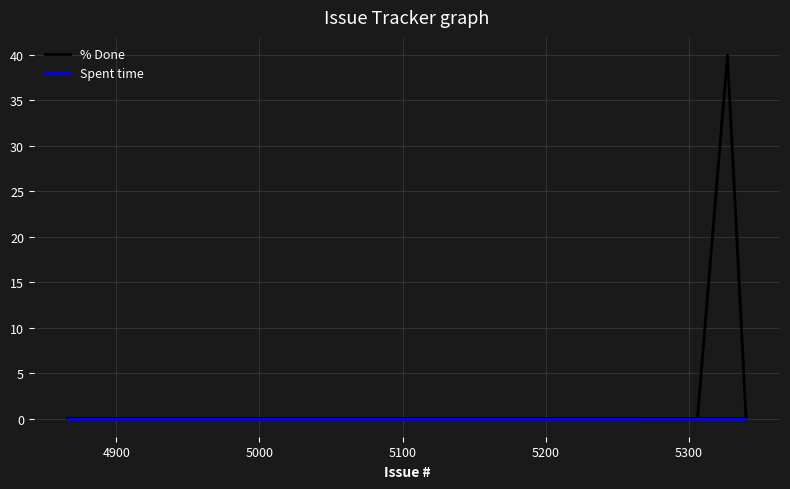

Reading left to right, extract all data points from this chart.

% Done: 0	0	0	0	0	0	0	0	0	0	0	0	0	0	0	0	0	0	0	0	0	0	0	0	0	0	0	0	0	0	0	0	0	0	0	0	0	0	40	0
Spent time: 0	0	0	0	0	0	0	0	0	0	0	0	0	0	0	0	0	0	0	0	0	0	0	0	0	0	0	0	0	0	0	0	0	0	0	0	0	0	0	0